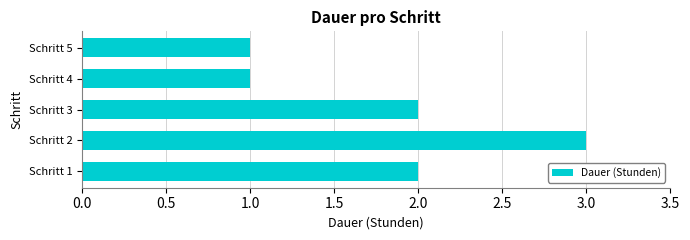

Reading bottom to top, list all the values displayed in this chart.

Schritt 1=2	Schritt 2=3	Schritt 3=2	Schritt 4=1	Schritt 5=1